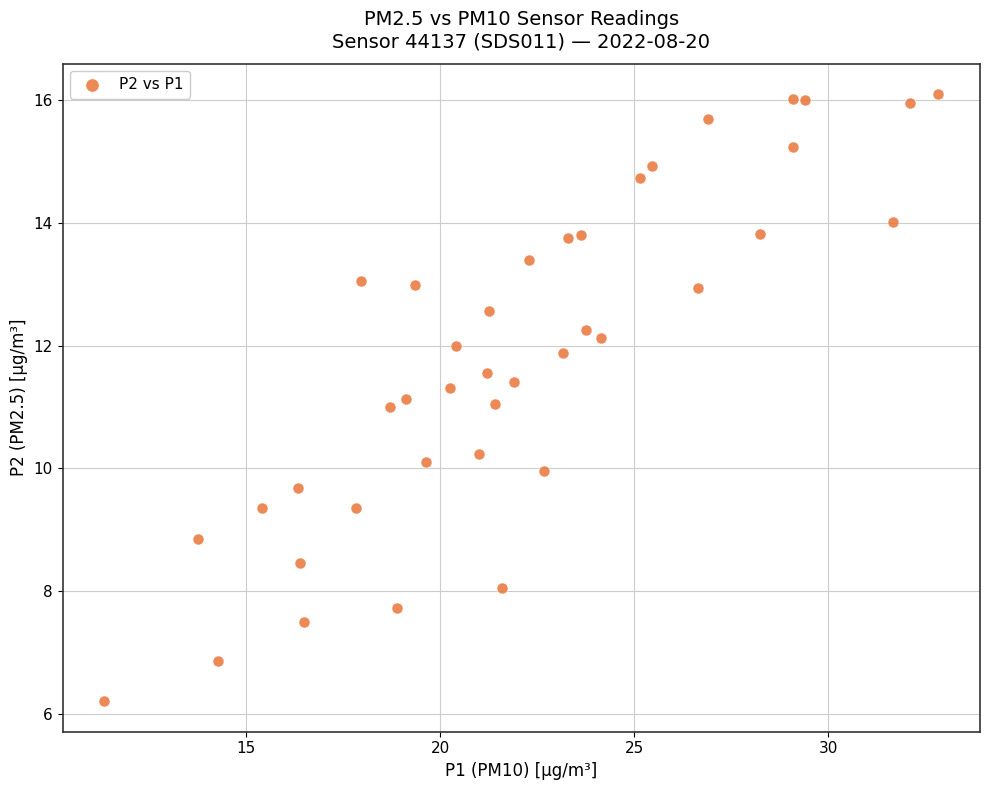

What is the range of X values (max minus min)?

21.5